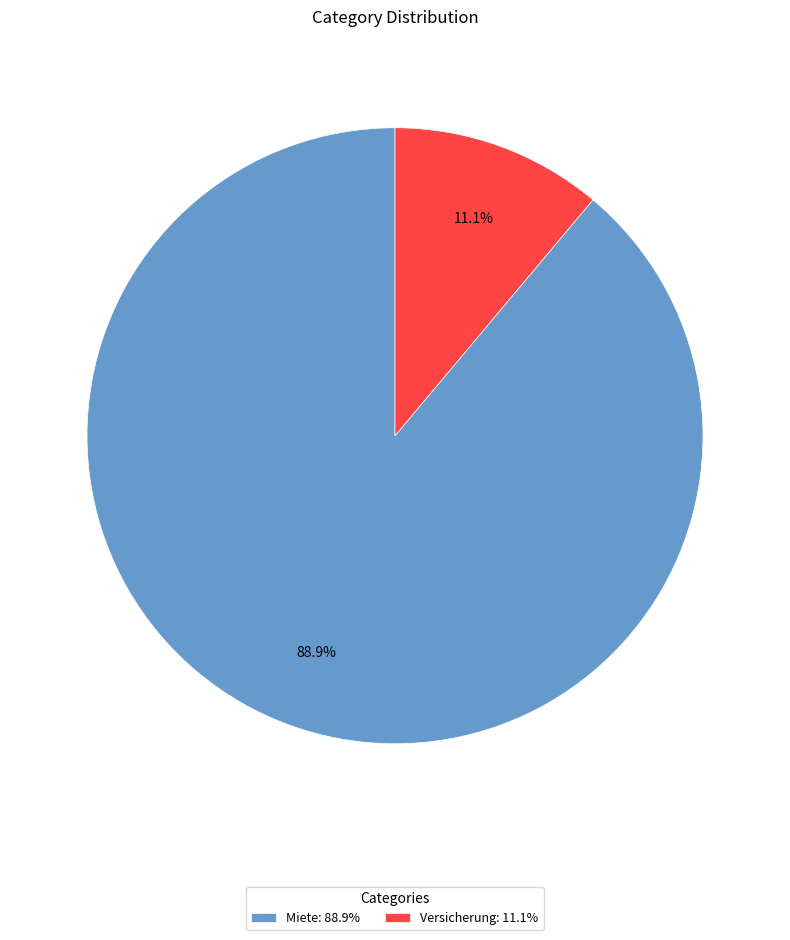

Which category has the biggest portion of the pie?

Miete